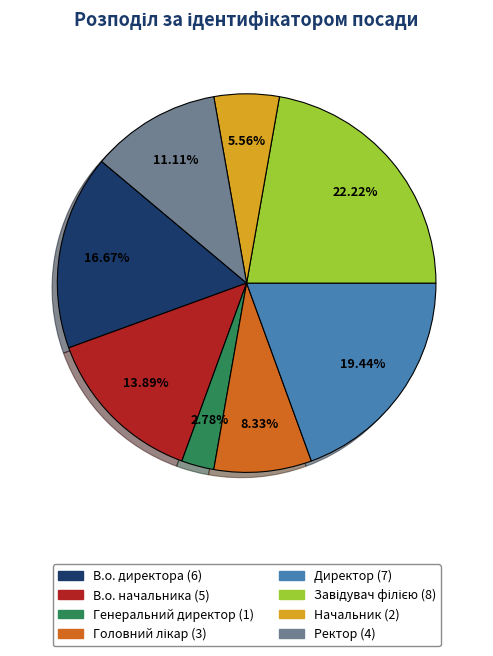

To the nearest percent, what is the average slice percentage?

12%